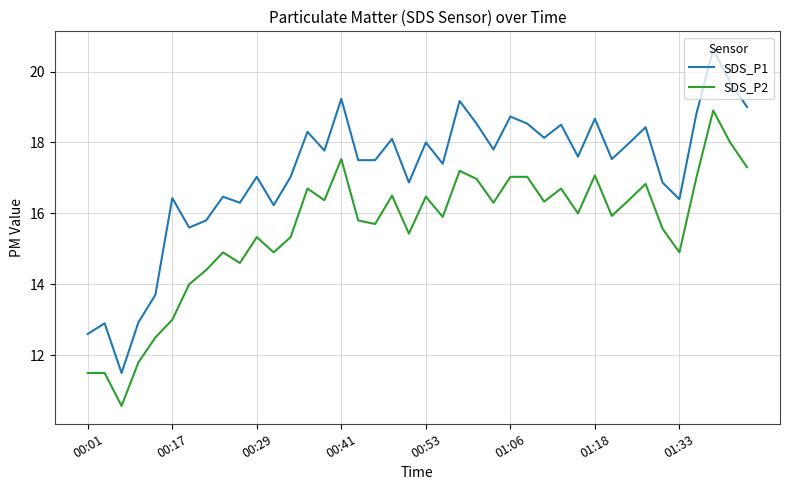

How many lines are shown in the chart?

2